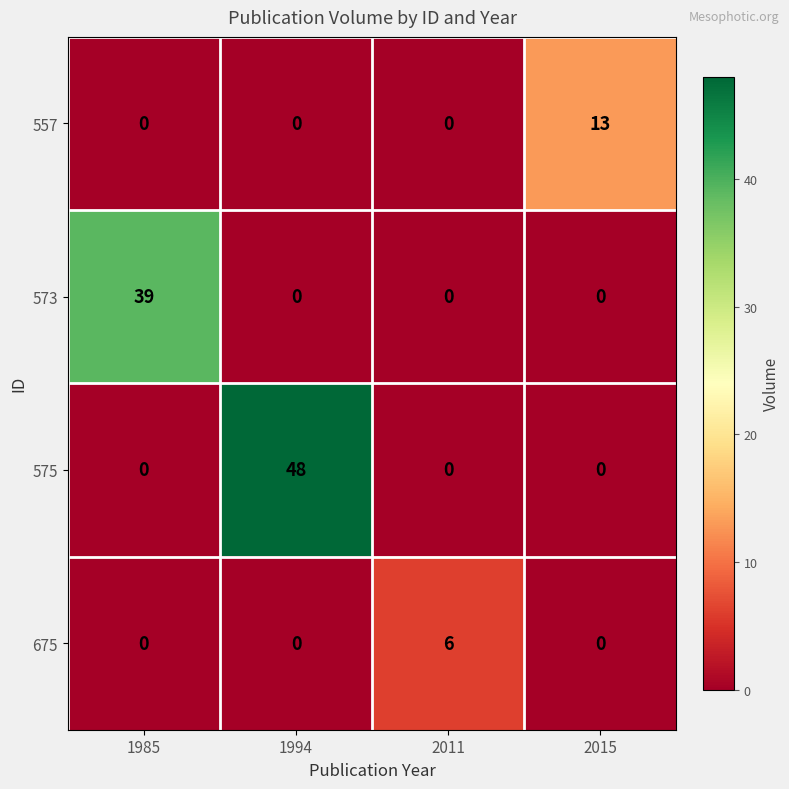

Reading left to right, list all the values displayed in this chart.

557: 0	0	0	13
573: 39	0	0	0
575: 0	48	0	0
675: 0	0	6	0